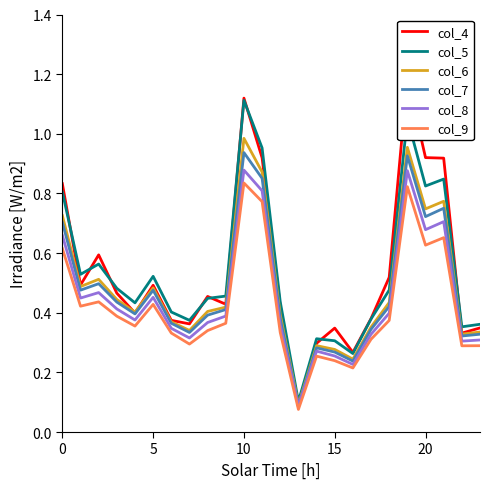

What is the highest value of the col_5 series?

1.1